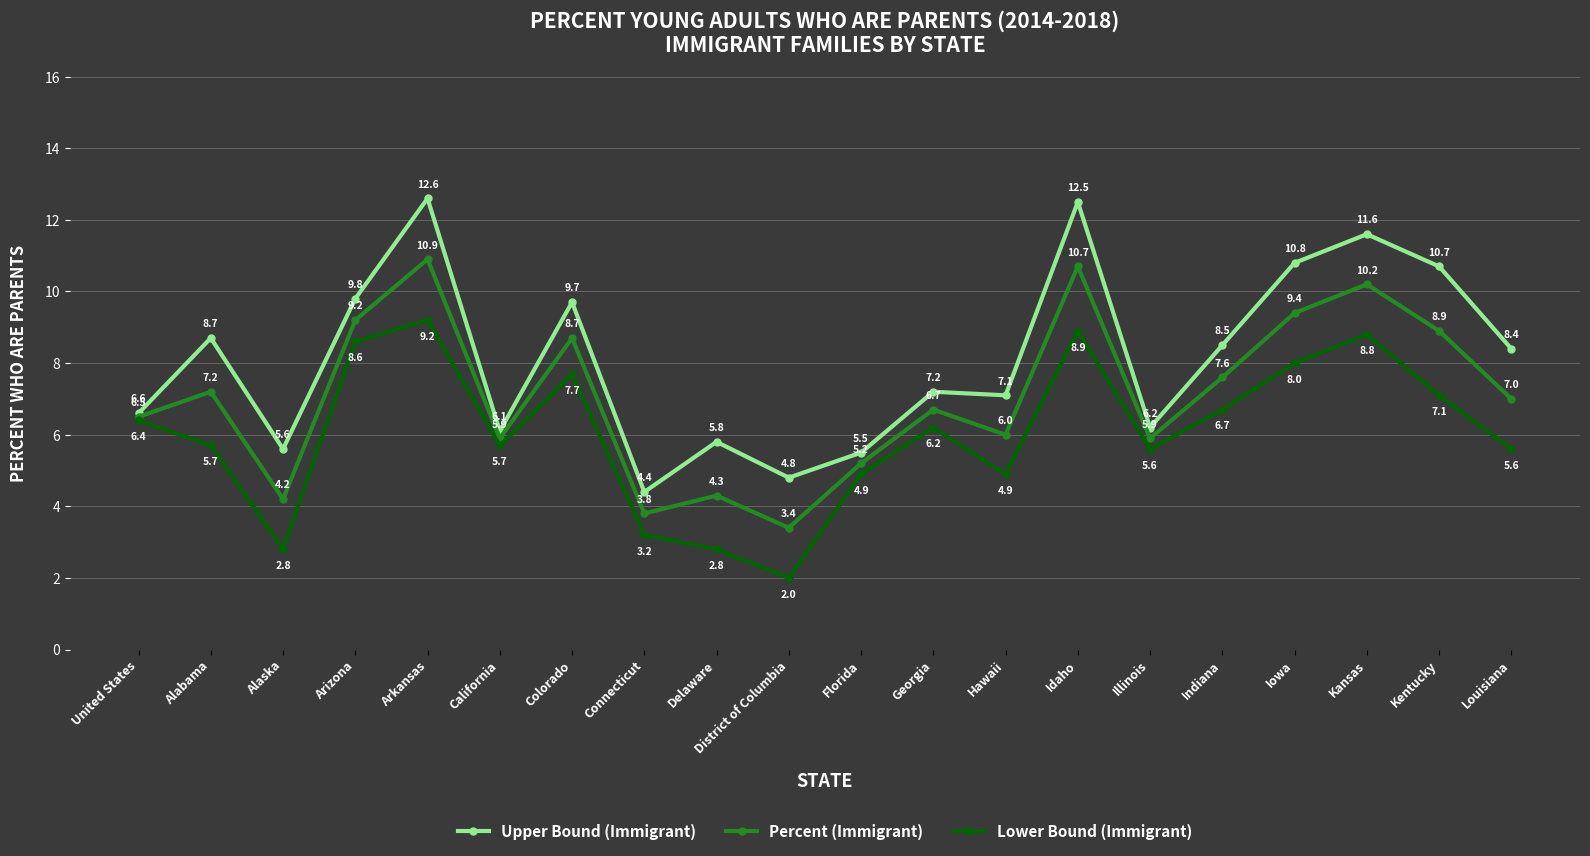

What is the total value across all series at Georgia?

20.1